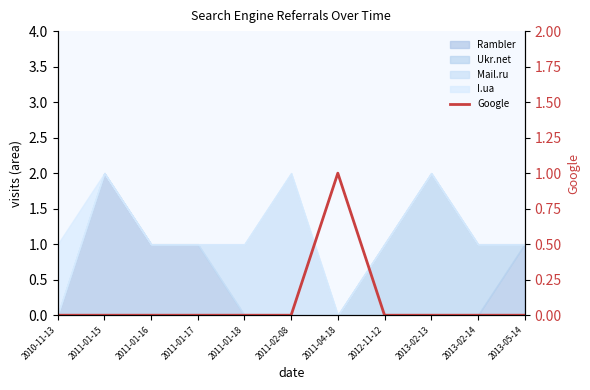

At which label is the value closest to 0?

2010-11-13